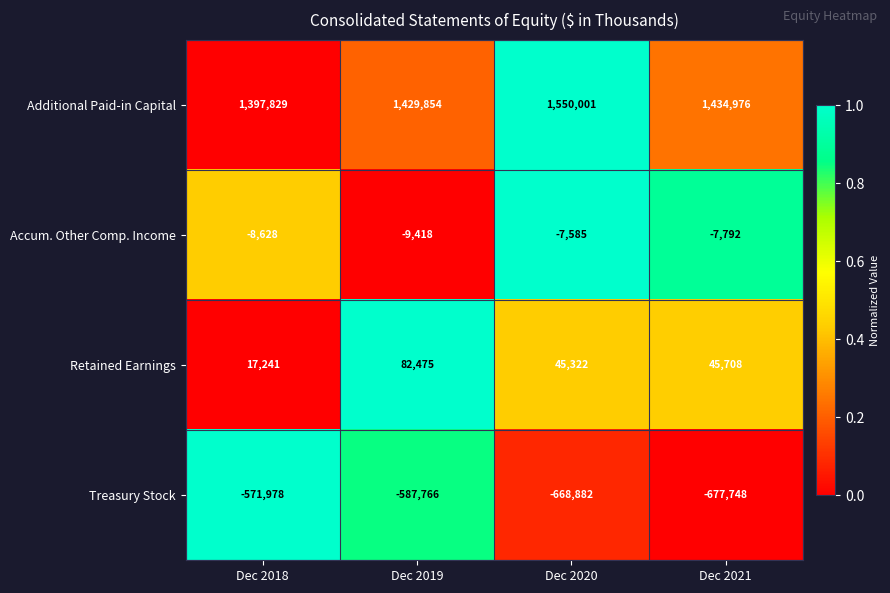

What is the difference between the second highest and minimum values in the Accum. Other Comp. Income series?

1626